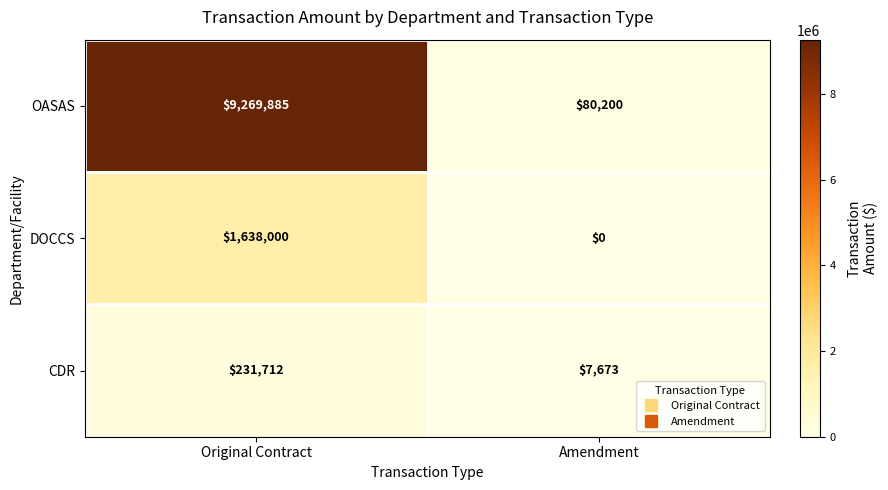

What is the greatest value displayed?

9269885